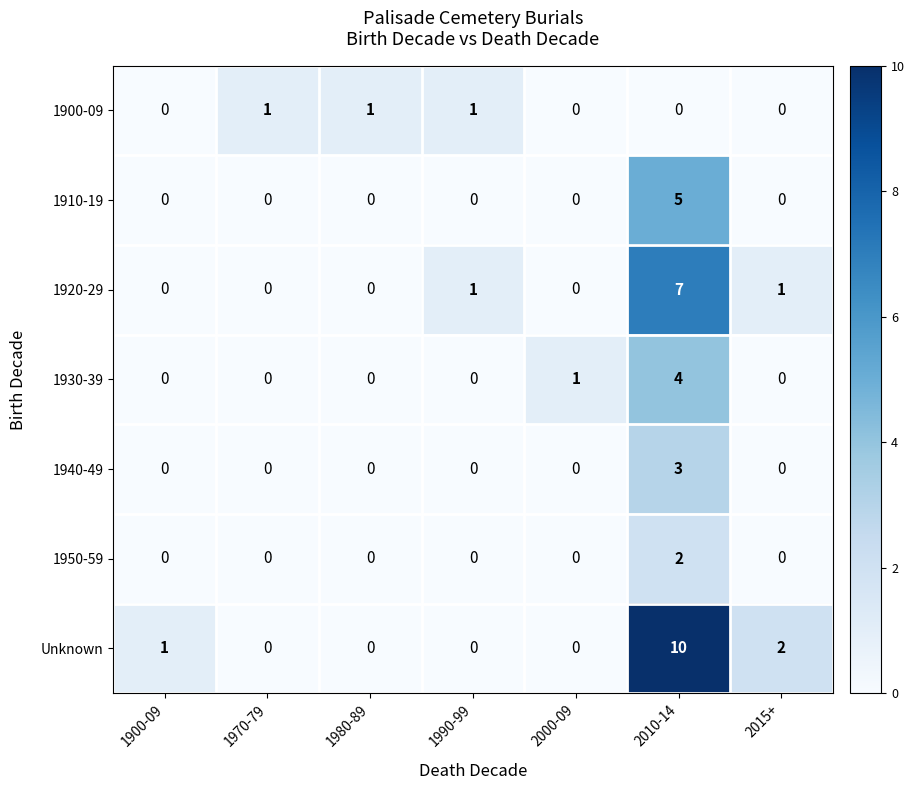

Rank the series by their maximum value, from highest to lowest.

Unknown, 1920-29, 1910-19, 1930-39, 1940-49, 1950-59, 1900-09